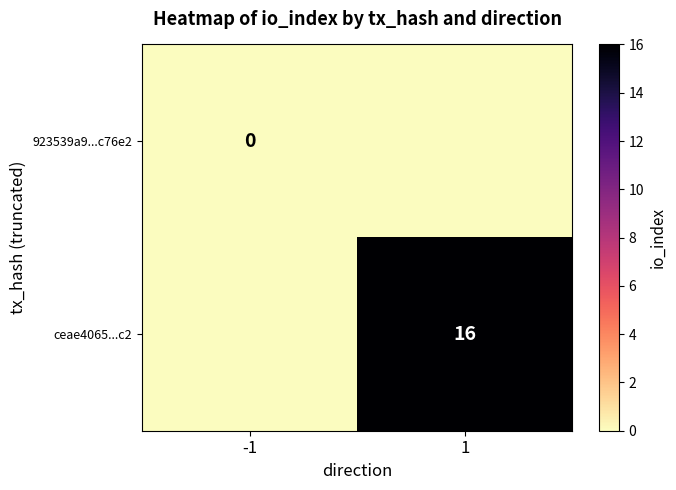

What is the greatest value displayed?

16